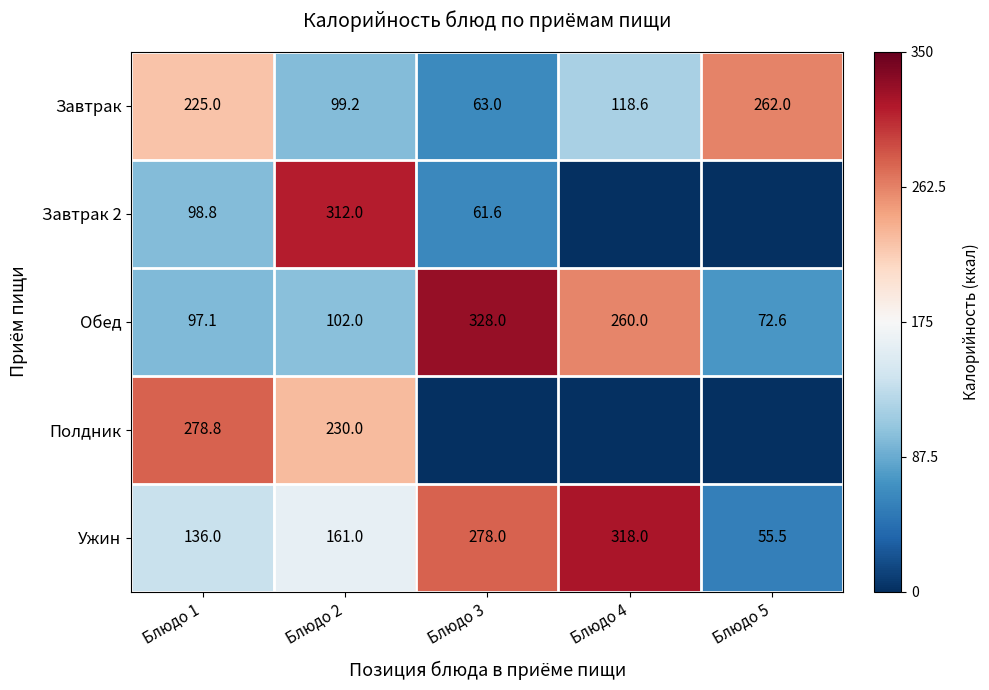

The value of Завтрак at Блюдо 5 is 0.7. True or false?

False